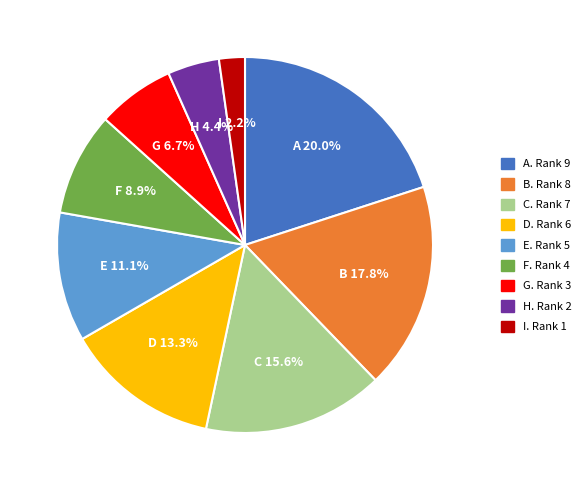

To the nearest percent, what is the average slice percentage?

11%